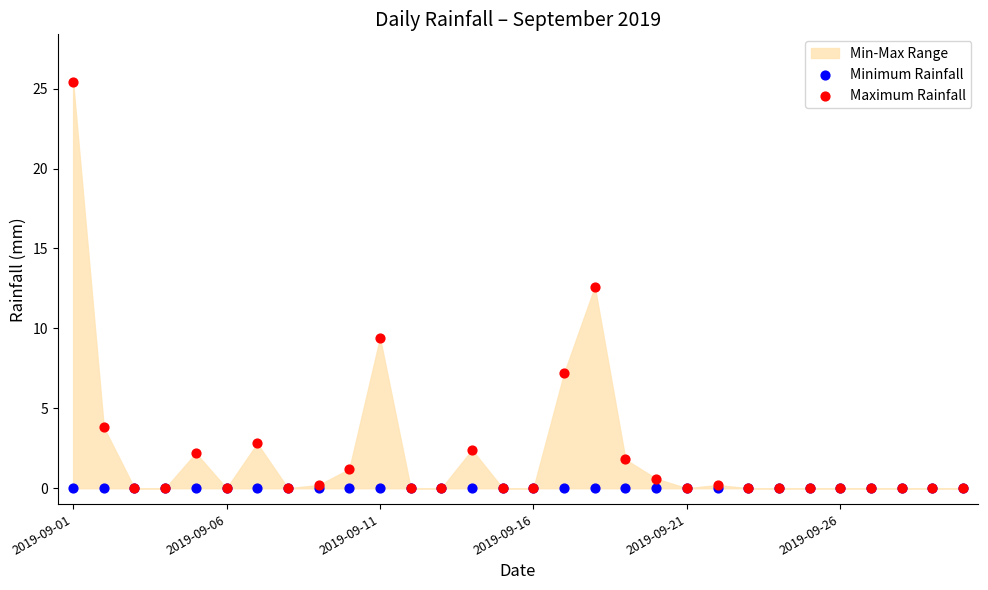

Across all series, what Y value is closest to 12?

12.6